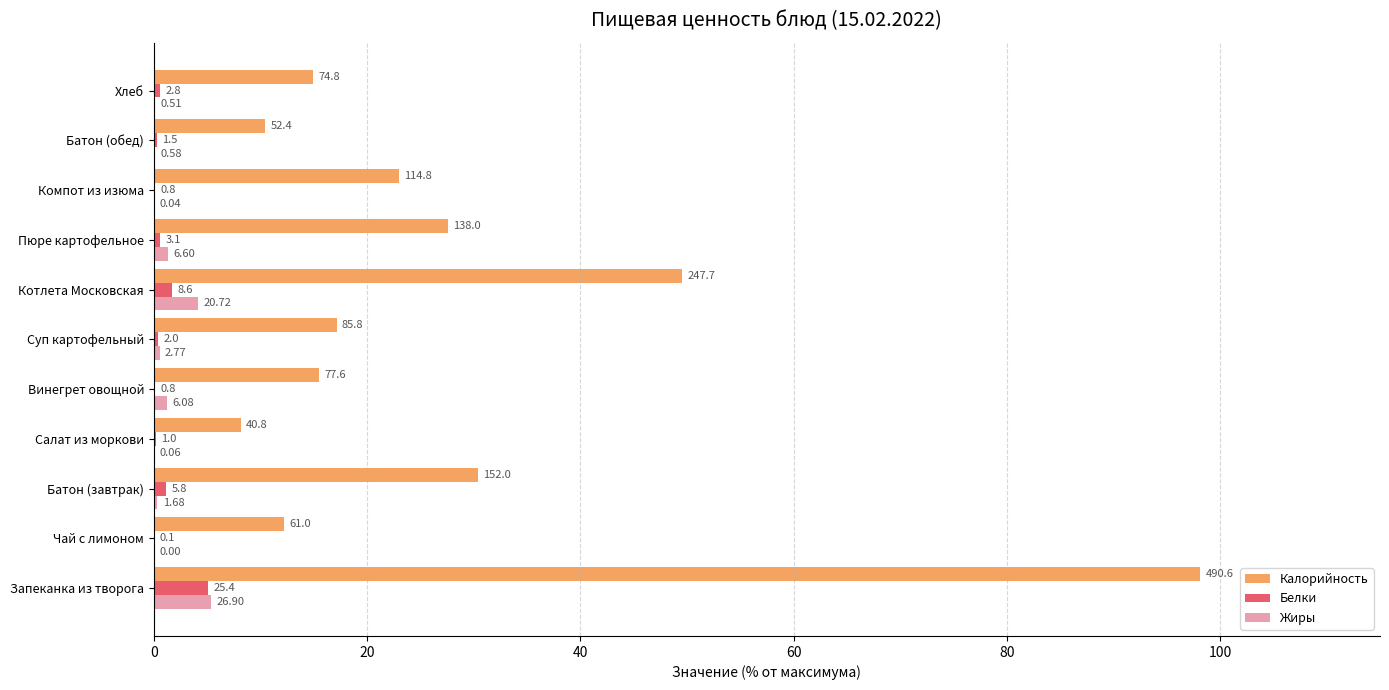

What are all the series names shown in the legend?

Калорийность, Белки, Жиры